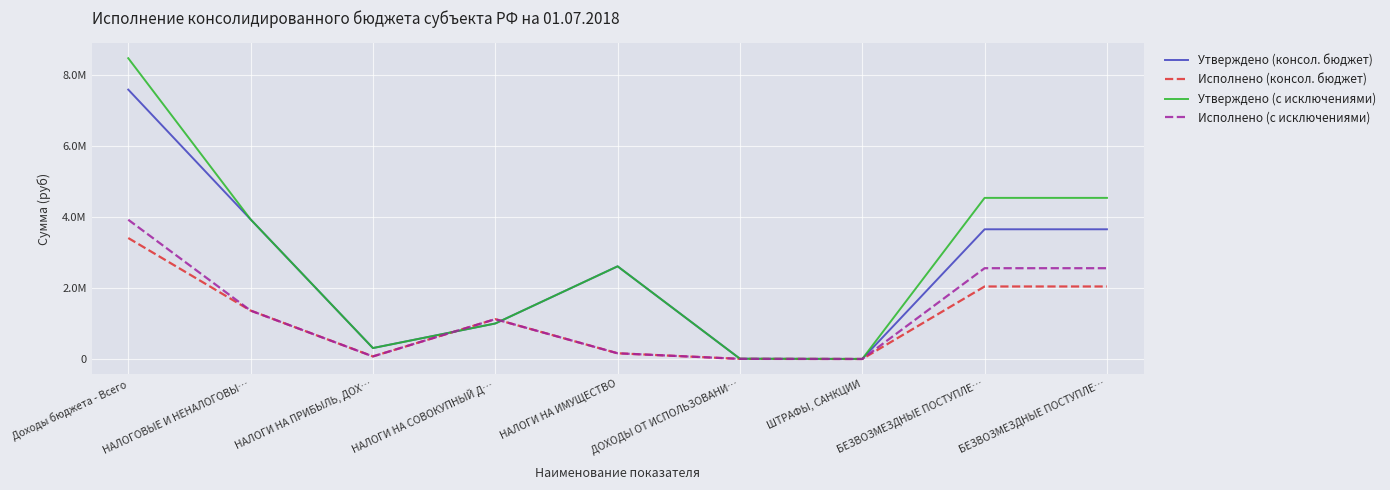

What is the difference between the maximum and minimum values in the Утверждено (консол. бюджет) series?

7577300.0